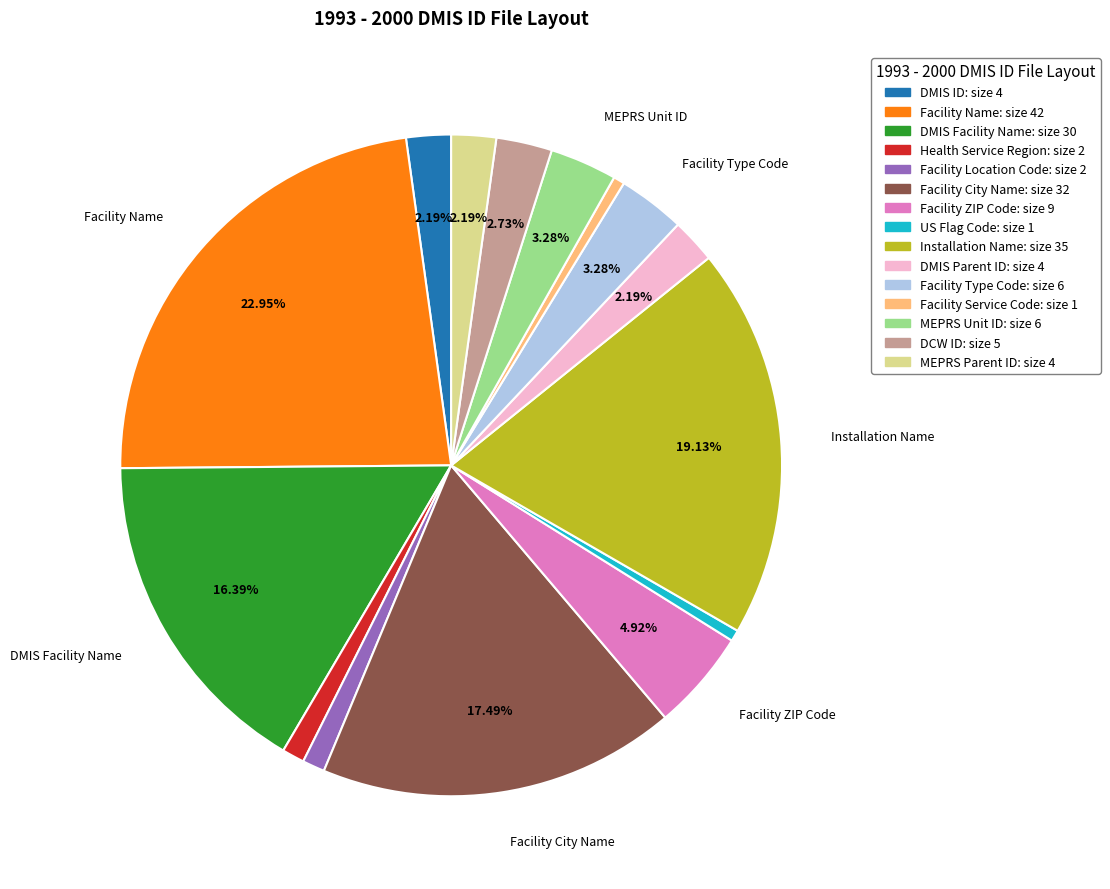

Which slice is the largest?

Facility Name